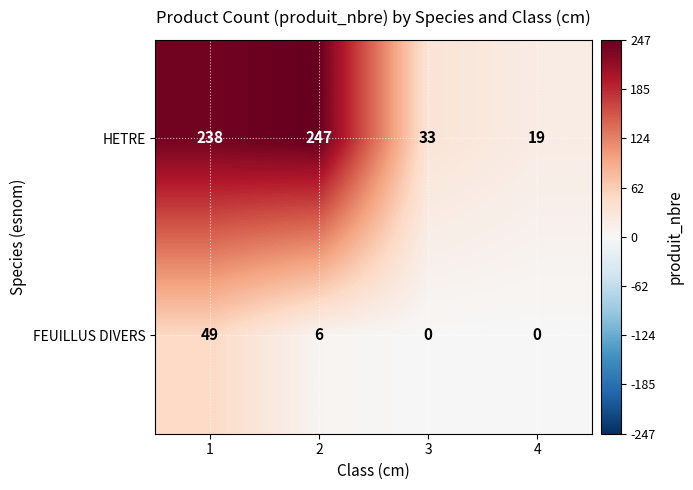

Count the FEUILLUS DIVERS values in the range 0 to 49.

4